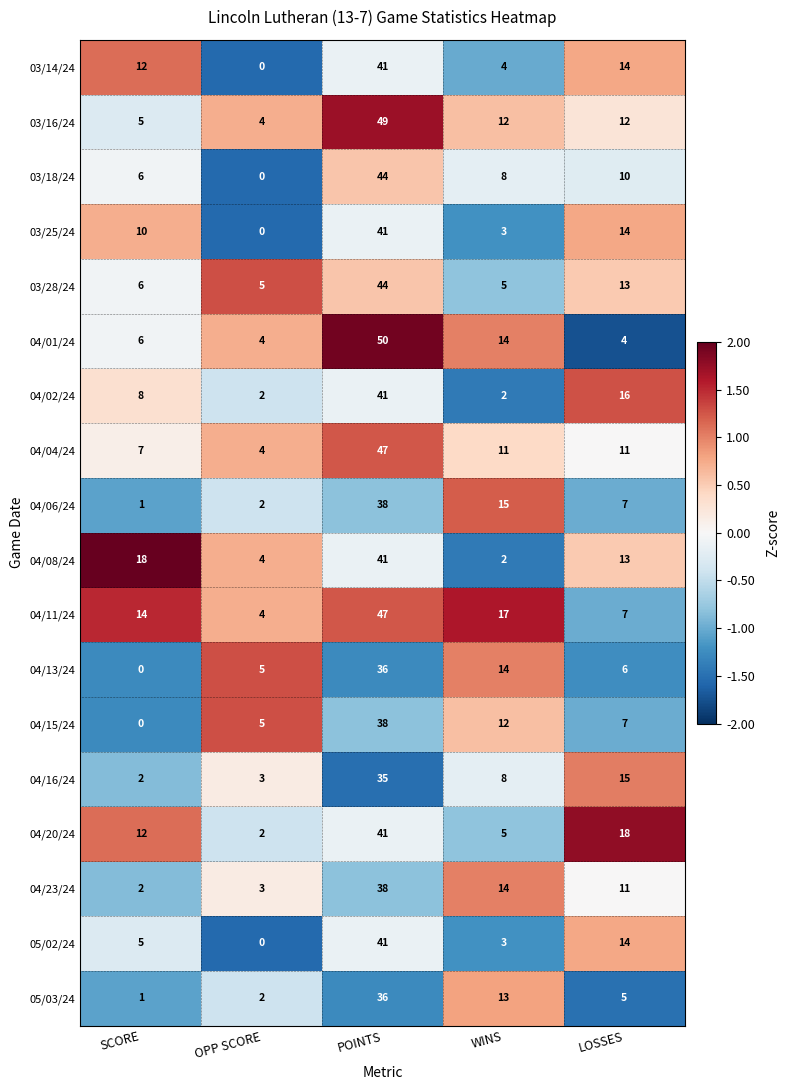

What is the spread (max minus min) of values at POINTS?

15